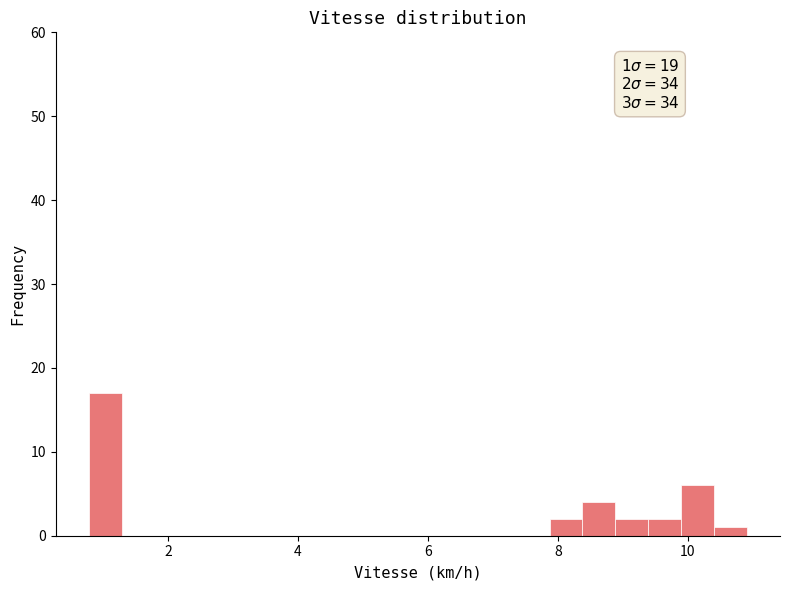

Read against the x-axis, roughly where is the centre of the tallest bar?

1.0